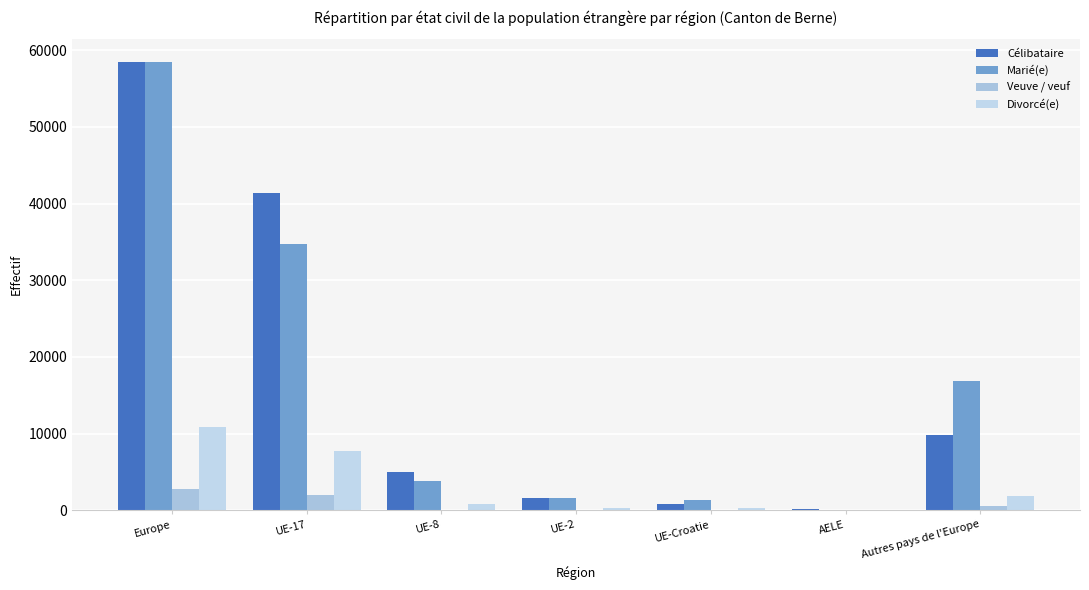

Which series has the largest total across all categories?

Célibataire